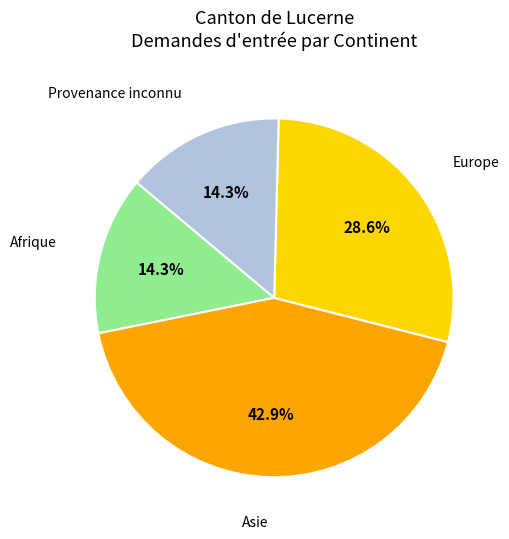

Is there a majority slice in this chart?

No